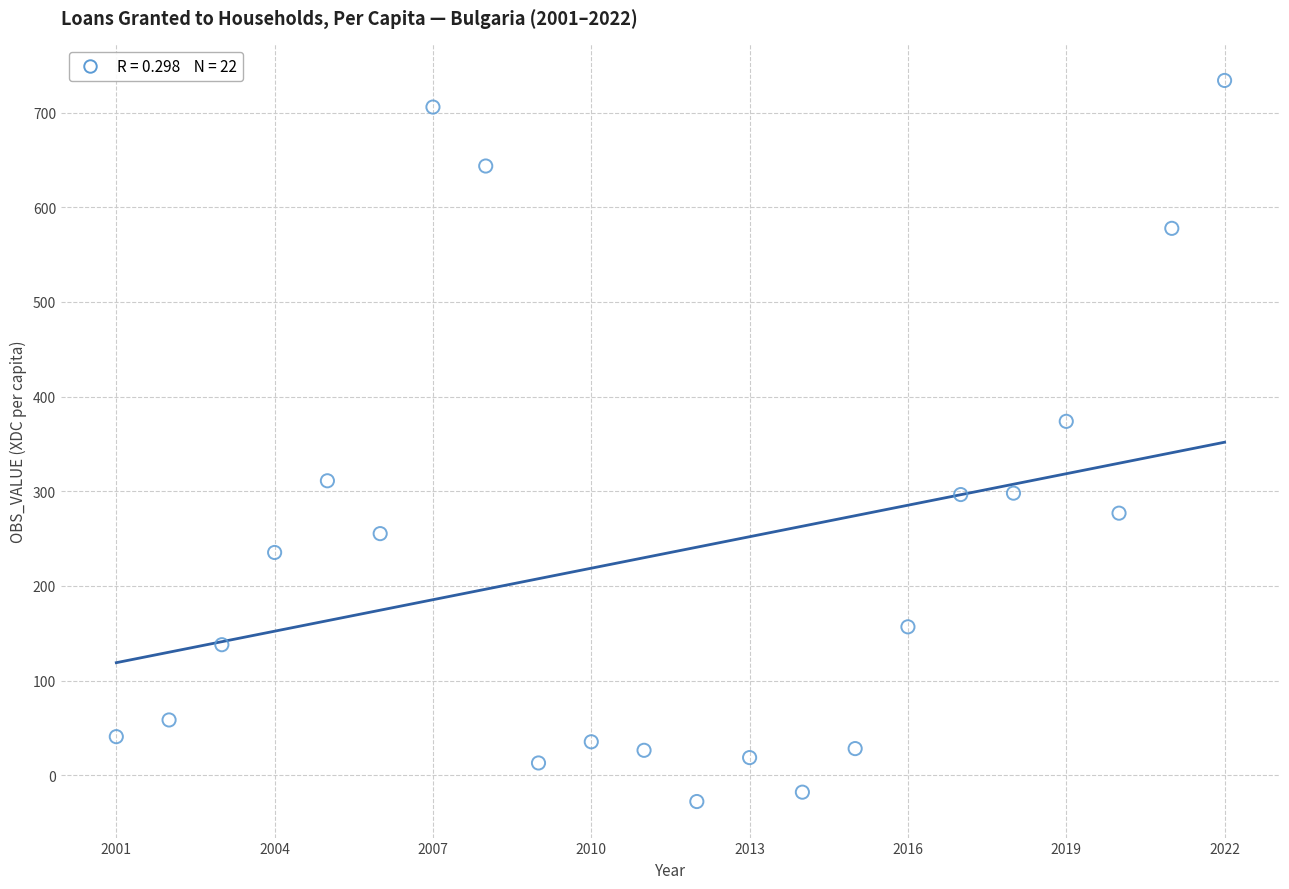

What Y value in the scatter plot is closest to 353?

373.9